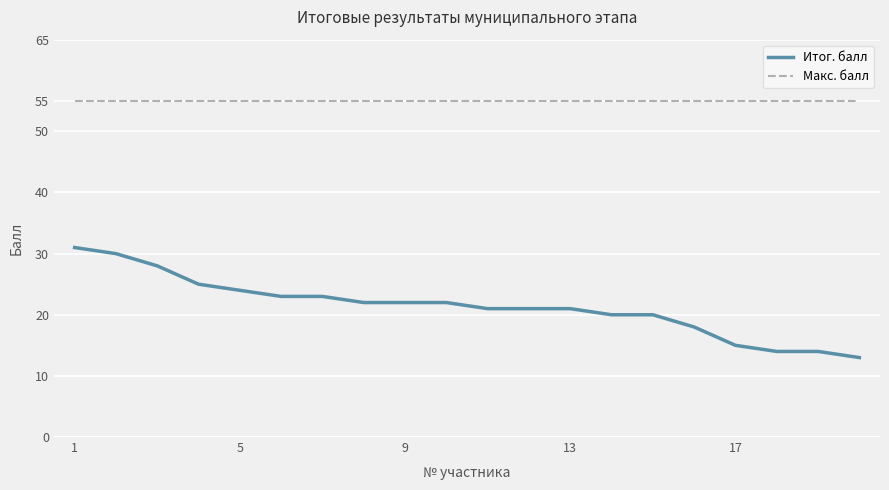

Which series has the largest range (max minus min)?

Итог. балл